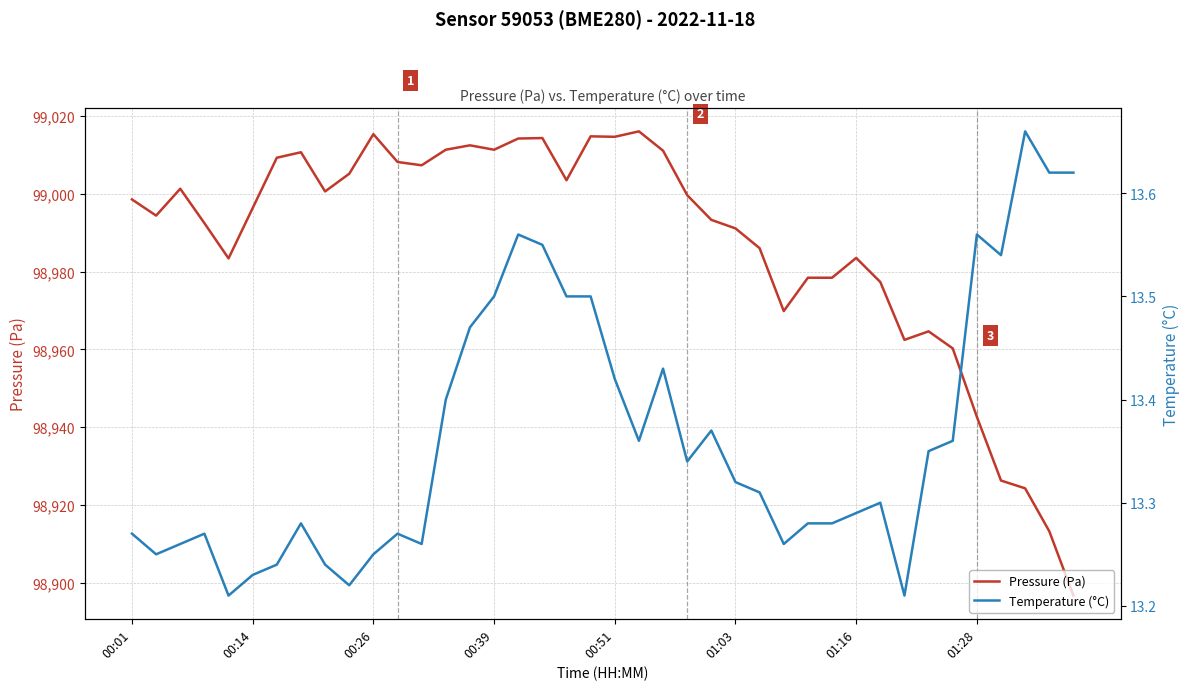

How many data points does each series have?

40